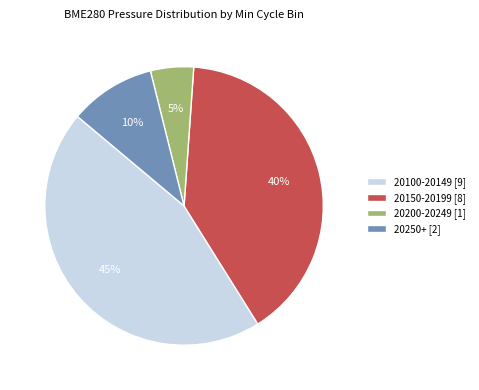

How many segments does this pie chart have?

4